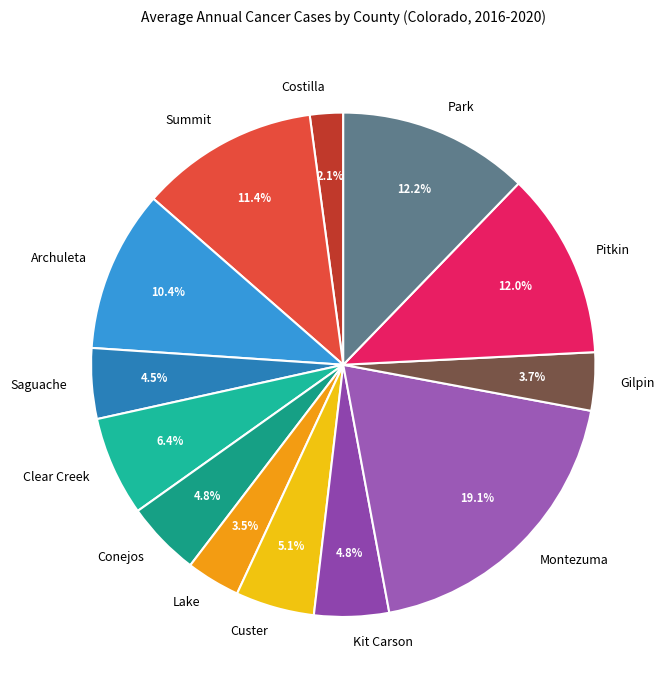

Which category has the smallest portion of the pie?

Costilla